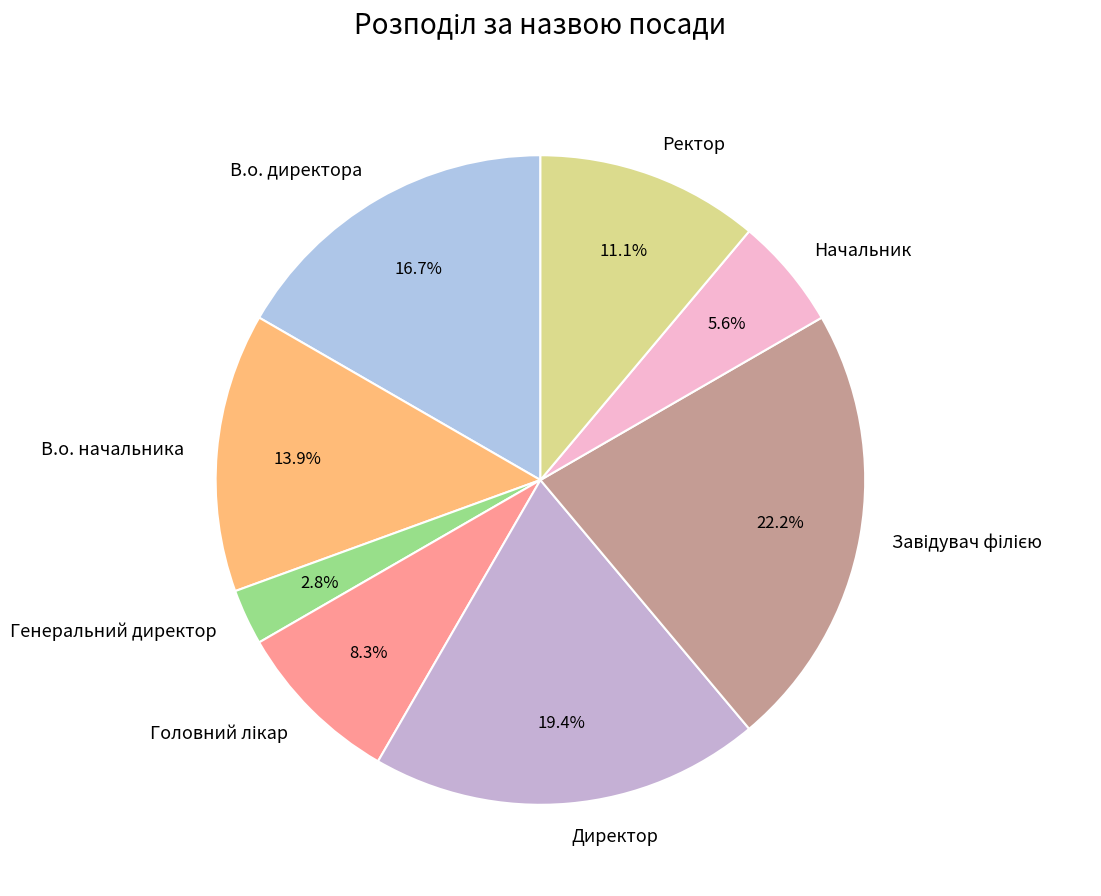

Between Начальник and В.о. начальника, which is larger?

В.о. начальника